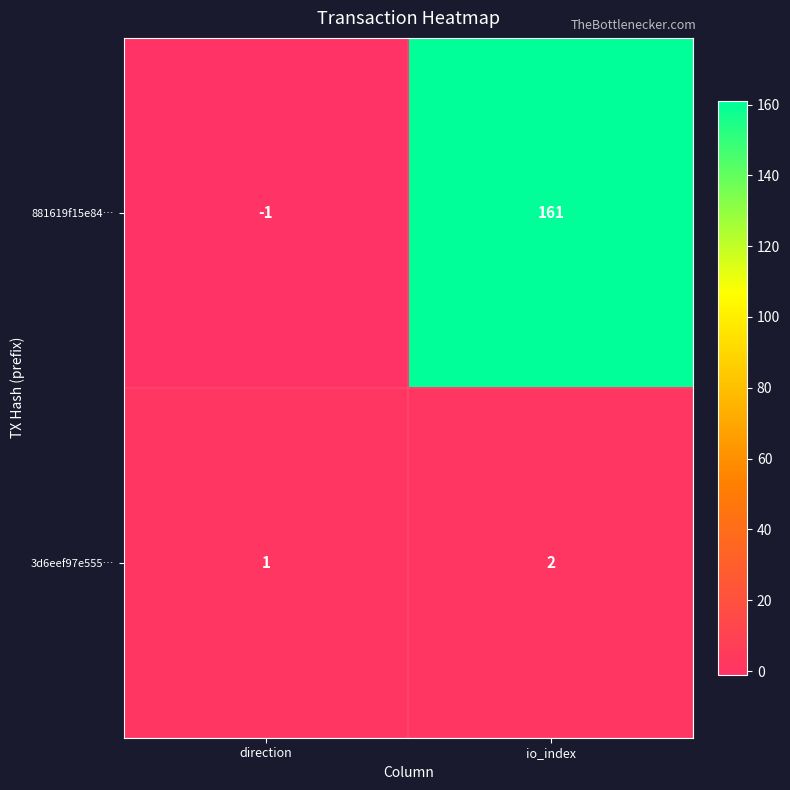

The 881619f15e84… series shows 244 at io_index. True or false?

False